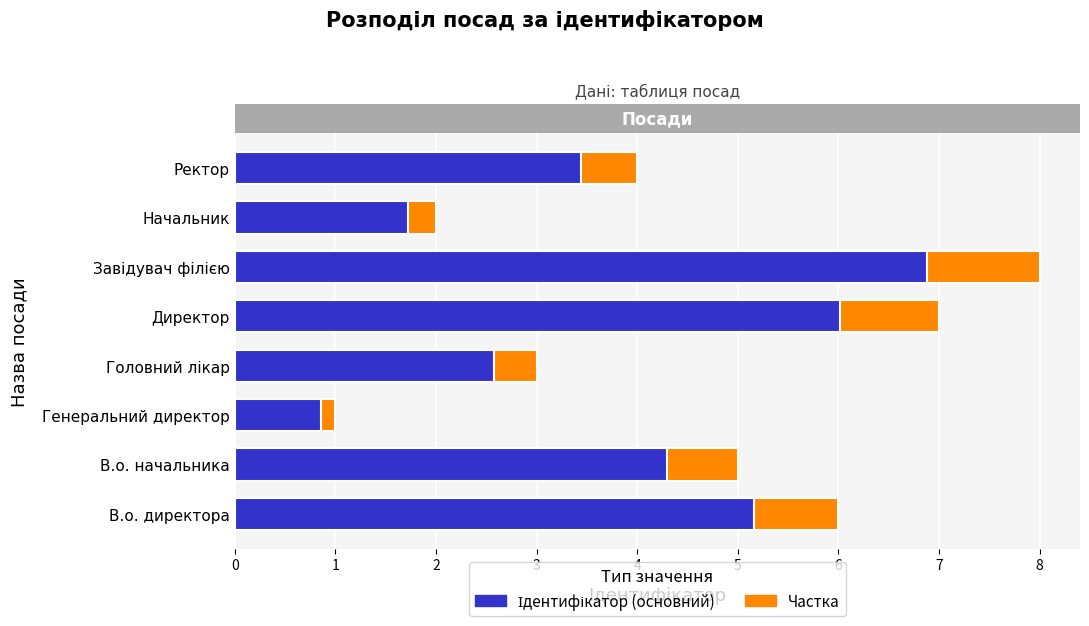

List the series in order of their overall mean, lowest first.

Частка, Ідентифікатор